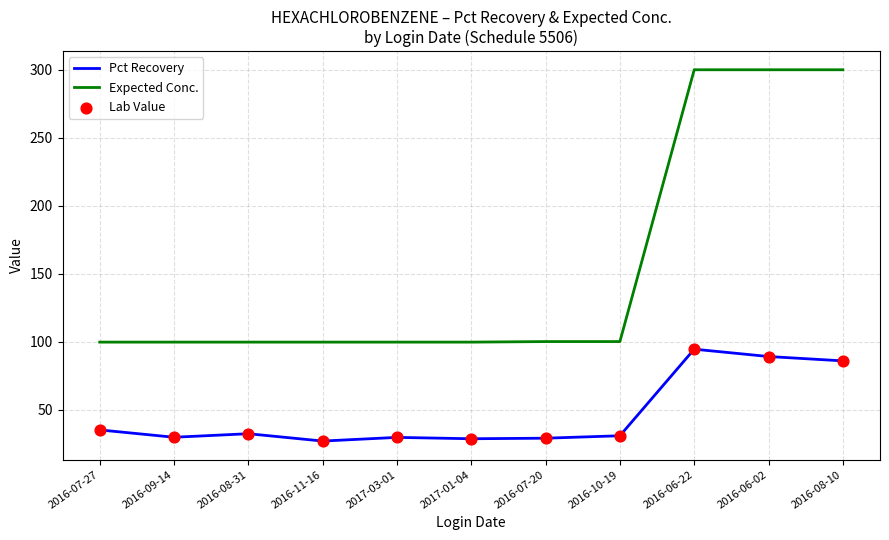

What is the total value across all series at 2016-07-27?

134.6